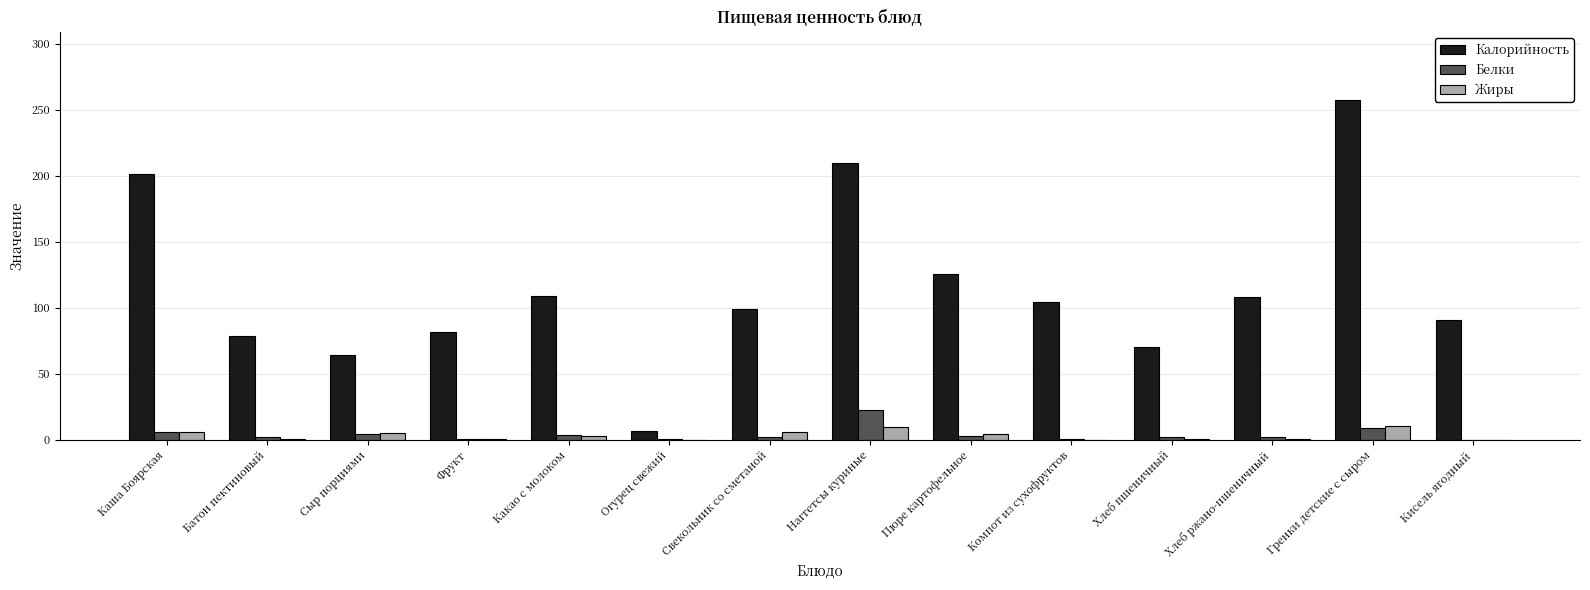

Is it true that Калорийность equals 108.7 at Какао с молоком?

True